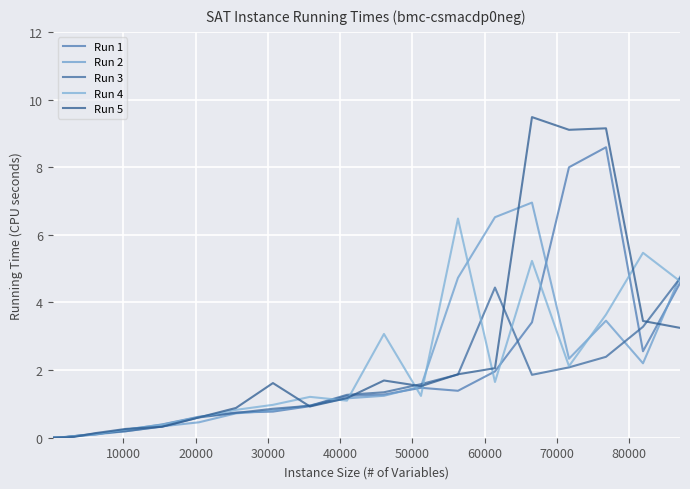

In Run 4, how many points are lower than both neighbors (excluding endpoints)?

4